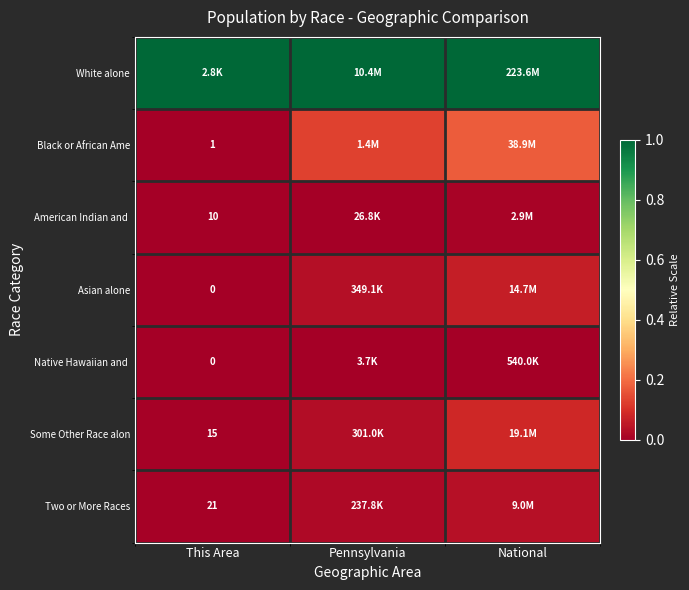

How many categories are shown in the chart?

3